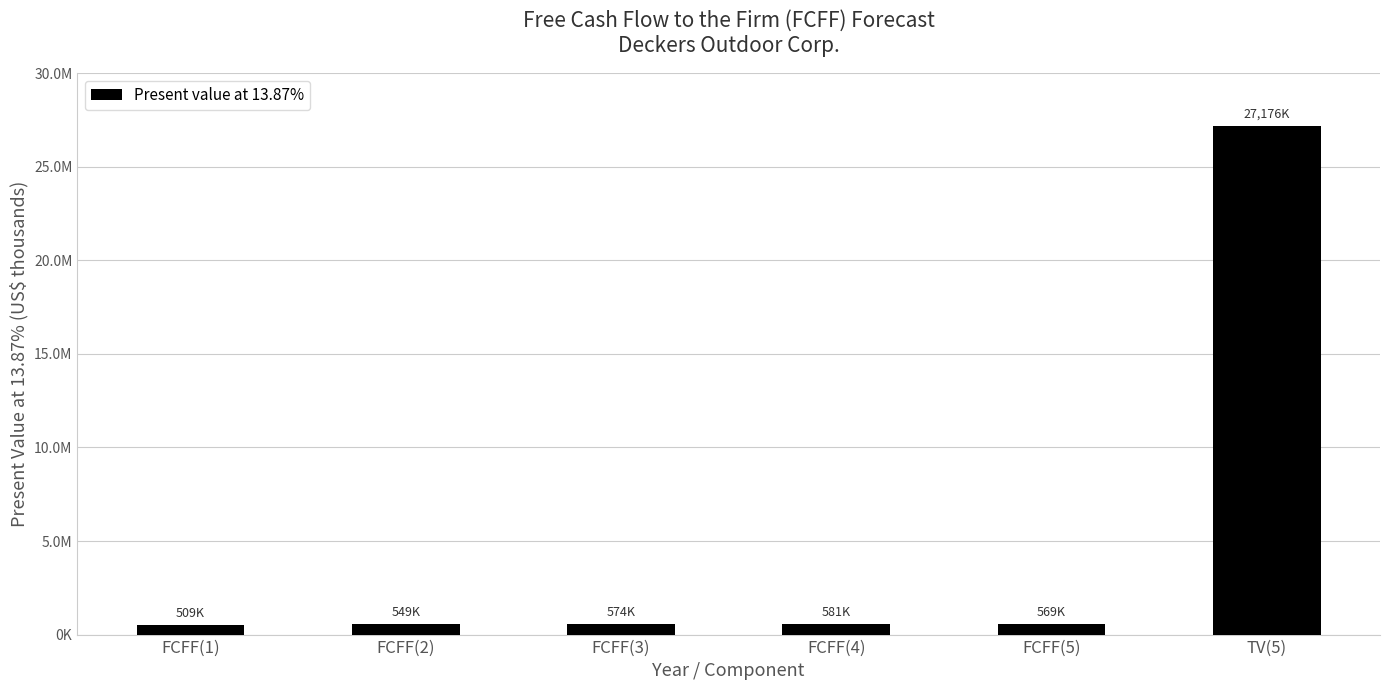

Where is the data nearest to the value 13842632?

FCFF(4)